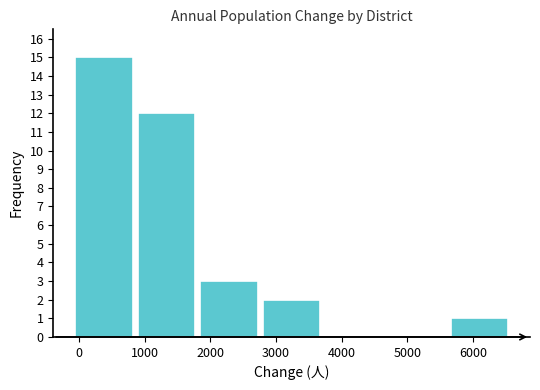

Reading left to right, list every bar in this chart as the range it spans on the x-axis followed by its height. Neither the bar edges nor the heights are printed on the chart, so give them approximately, as read against the axes.

-100 to 900: 15
900 to 1800: 12
1800 to 2800: 3
2800 to 3700: 2
3700 to 4700: 0
4700 to 5600: 0
5600 to 6600: 1